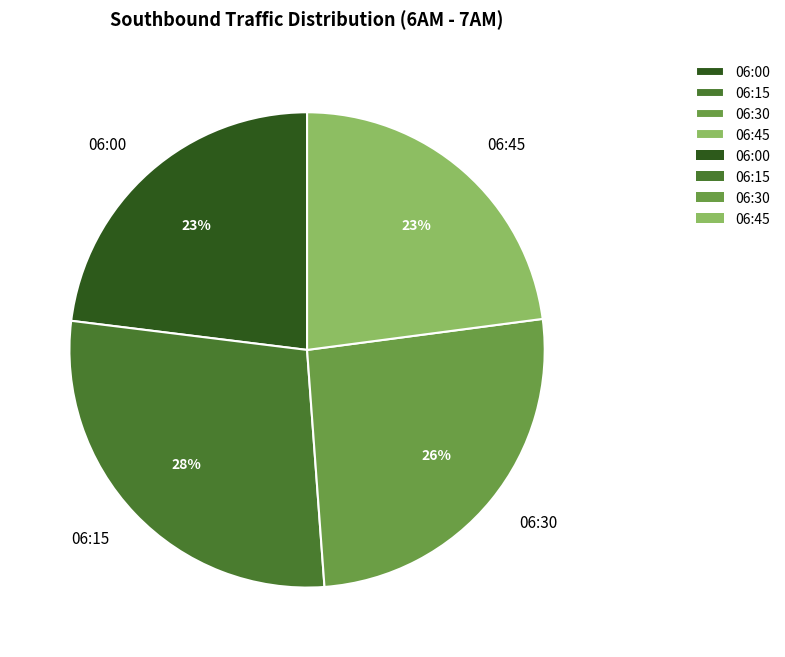

Which slice is the largest?

06:15